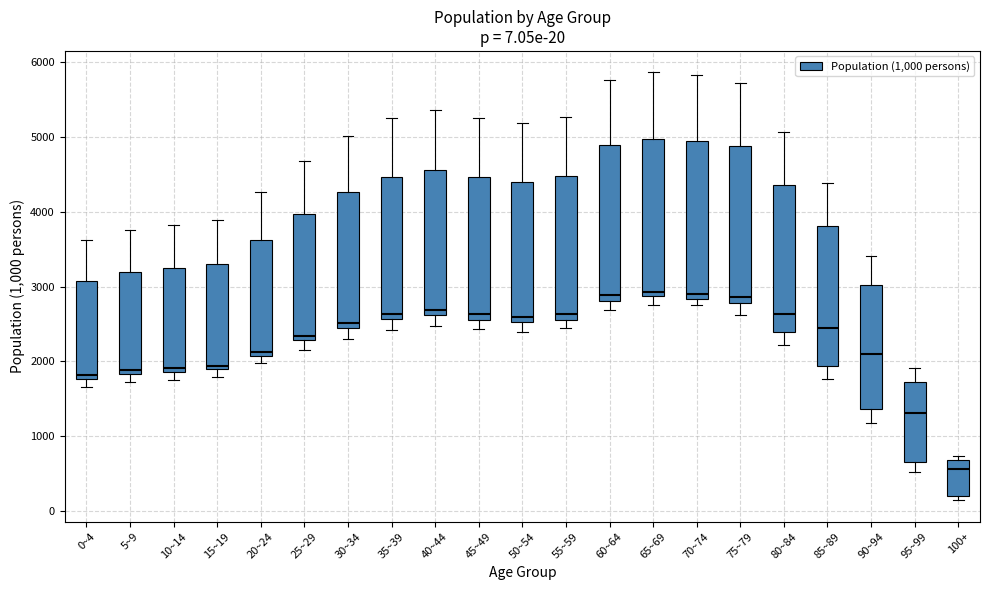

Which box has the lowest median line?

100+